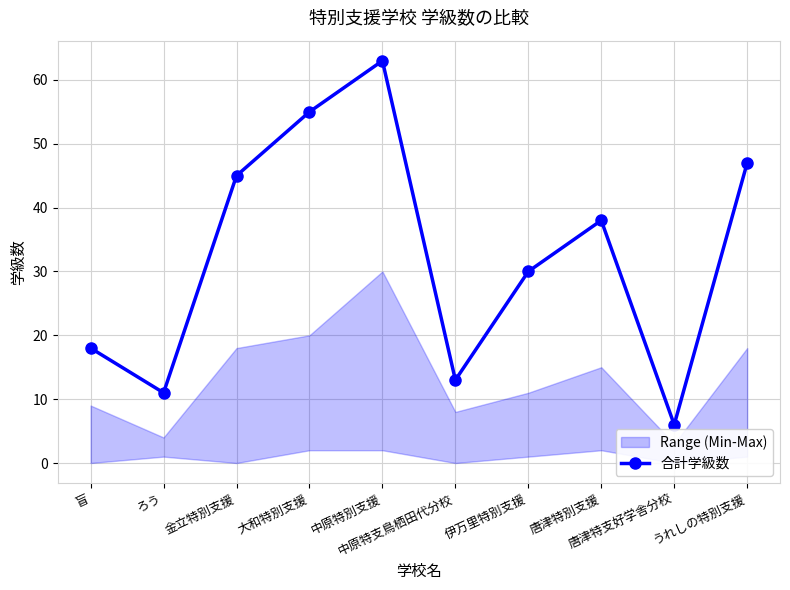

What is the label of the 9th point from the left?

唐津特支好学舎分校